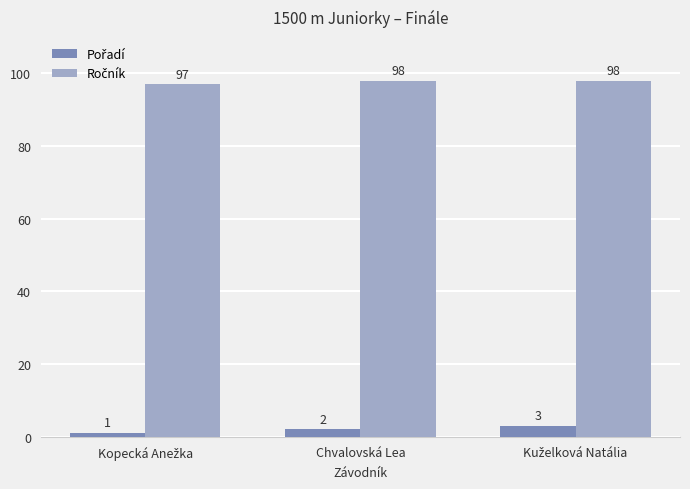

What is the spread (max minus min) of values at Chvalovská Lea?

96